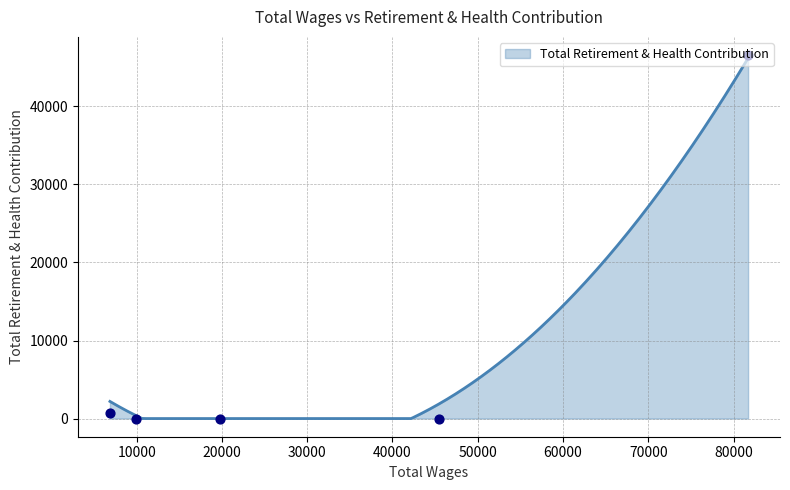

What is the change in value from 81700.81 to 9930.61?

-46574